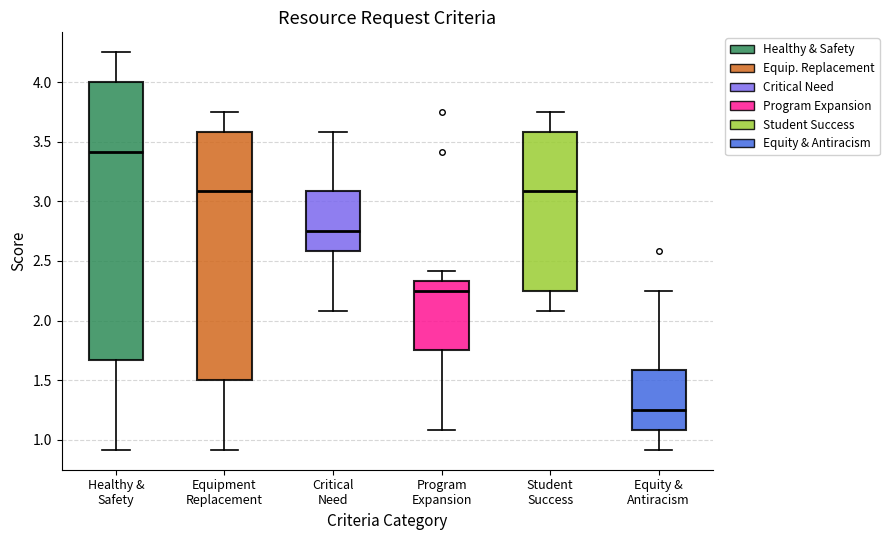

Which box's median line is the highest?

Healthy & Safety